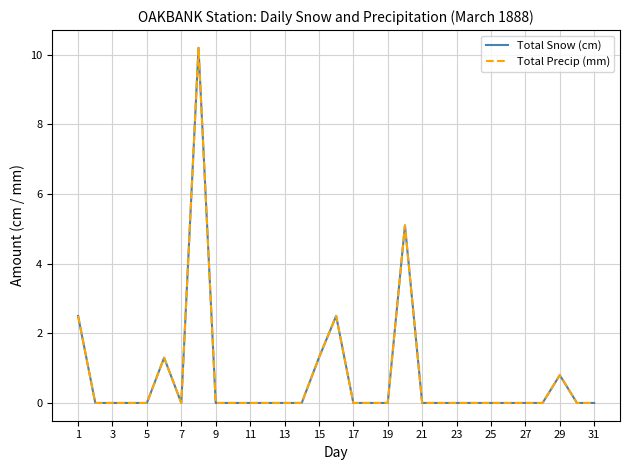

True or false: Total Precip (mm) and Total Snow (cm) intersect in this chart.

False